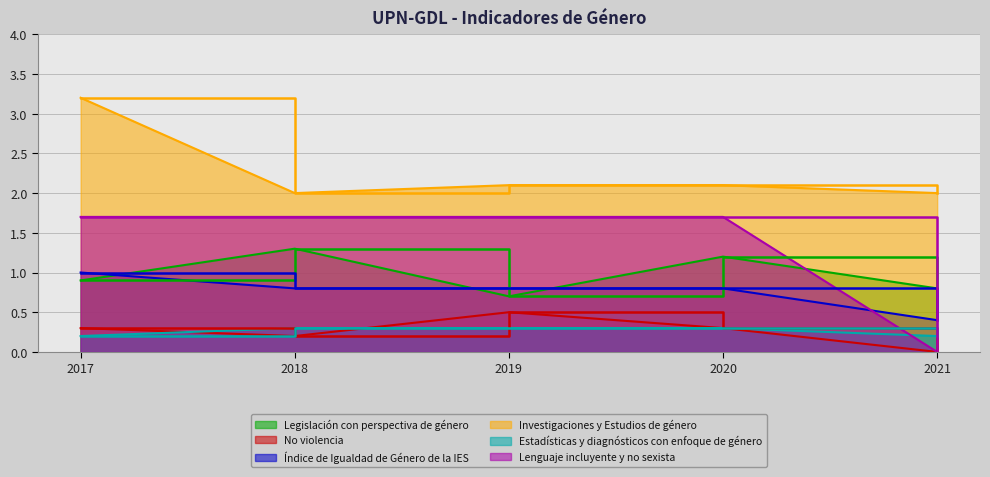

How many interior local valleys does the Legislación con perspectiva de género series have?

1